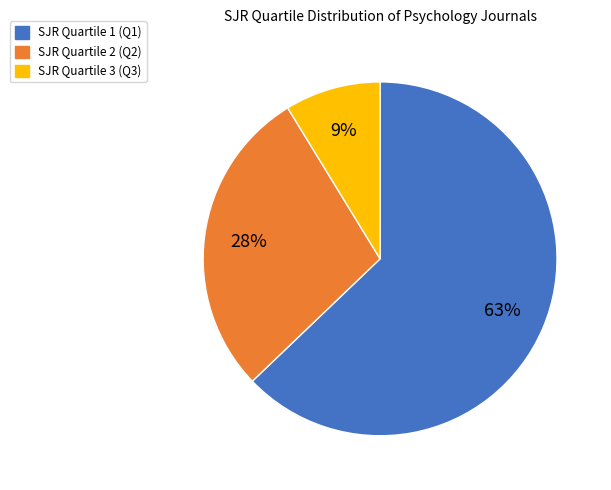

Count the number of slices in the pie.

3